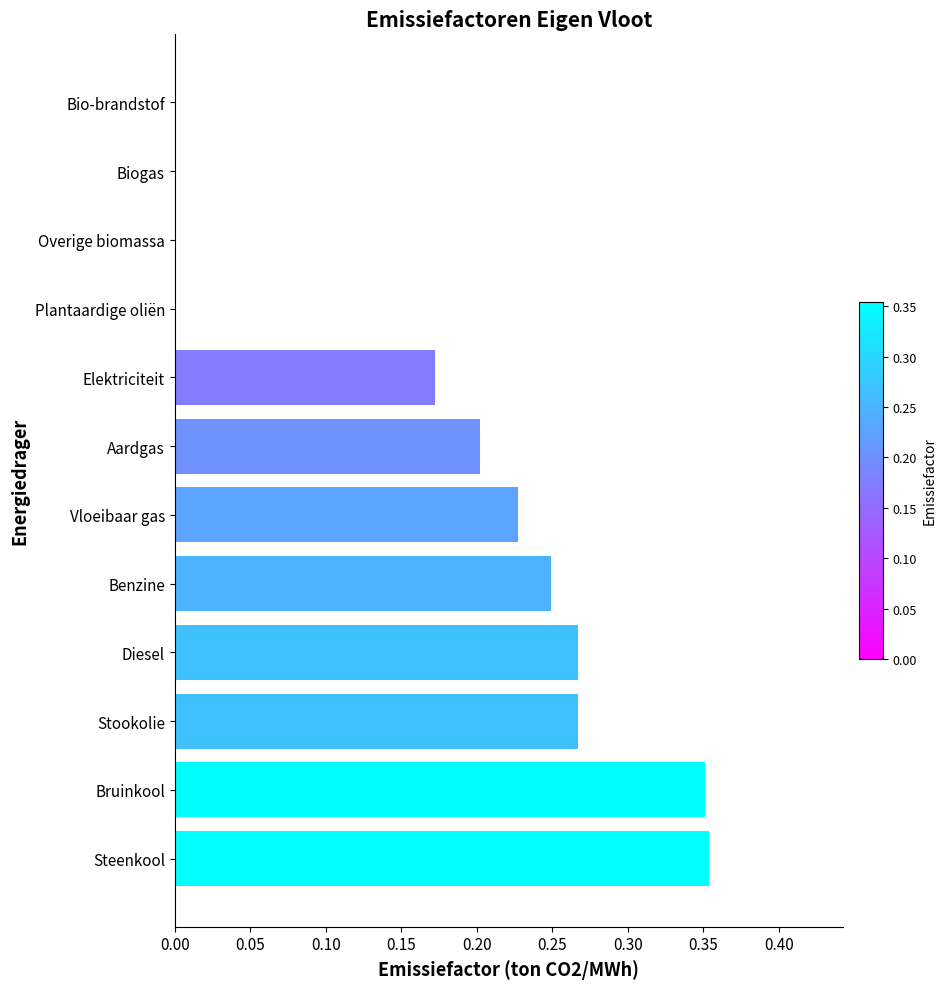

What is the sum of the values at Vloeibaar gas and Stookolie?

0.5